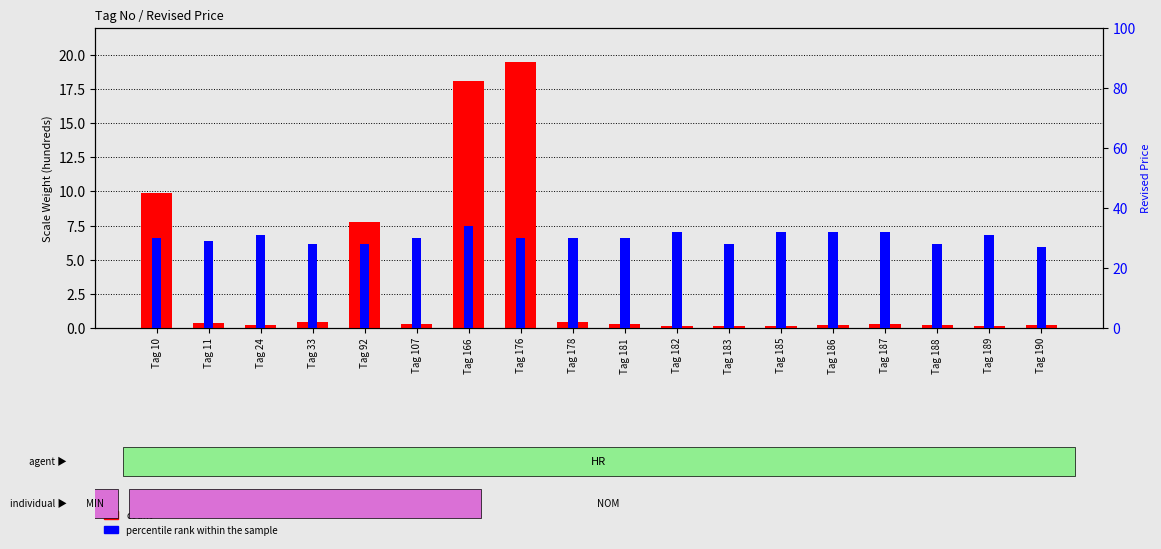

What is the average value of the percentile rank within the sample series?

30.1